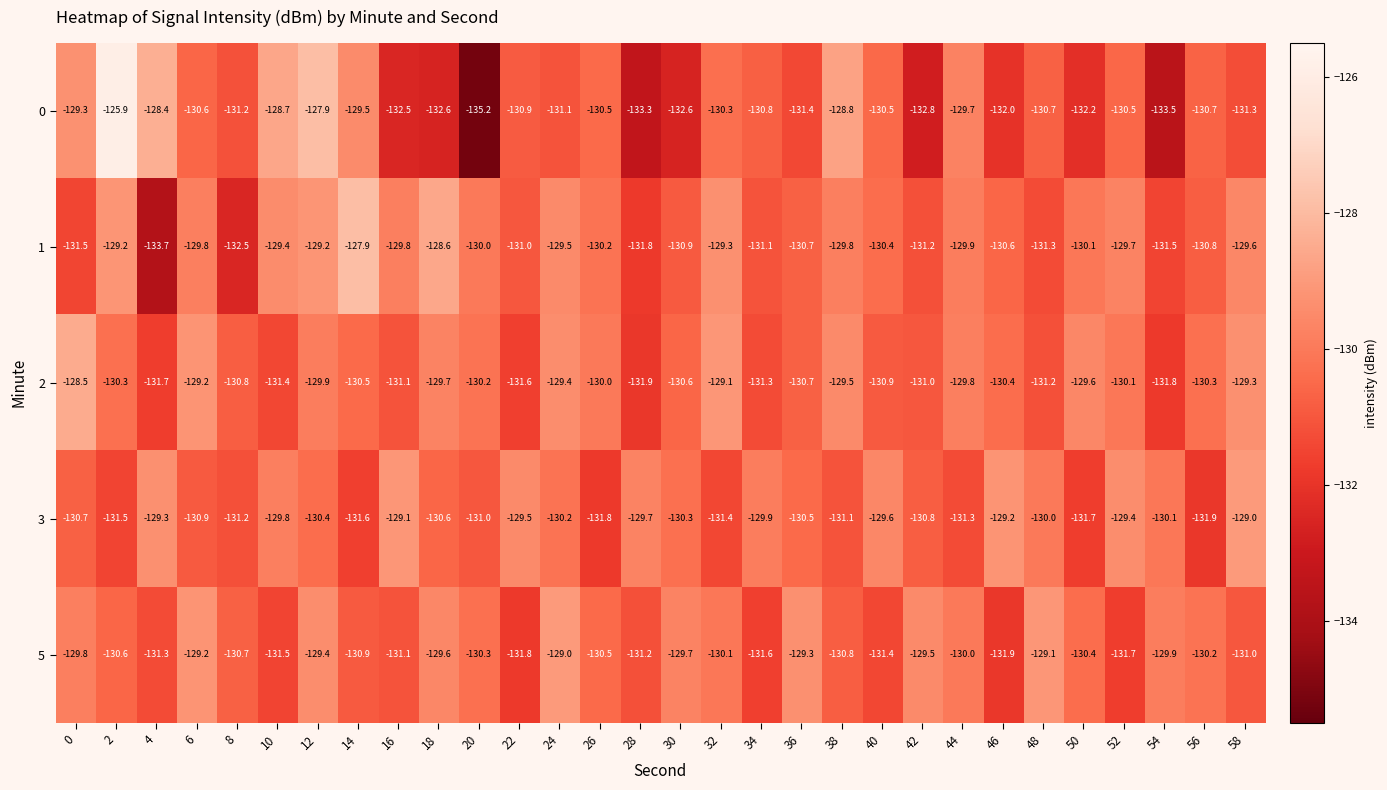

What is the difference between the highest and lowest values at 50?

2.6